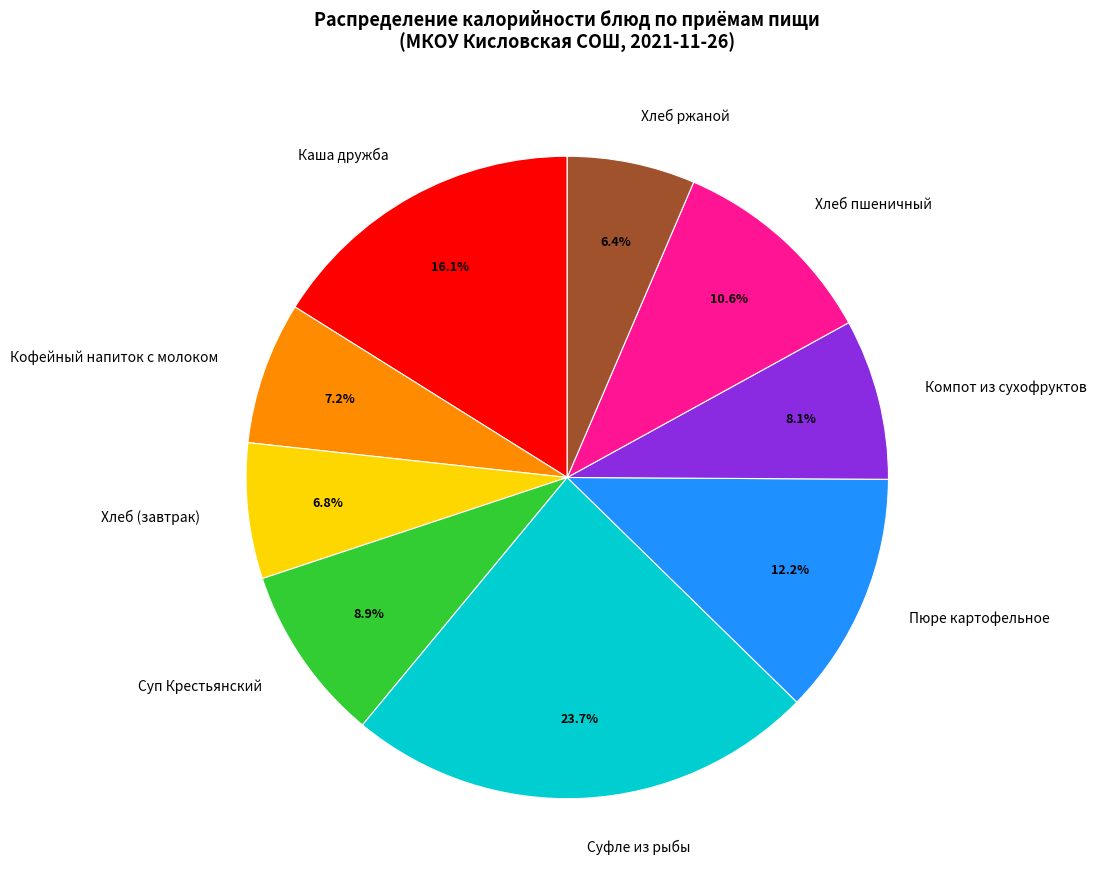

Is the sum of Хлеб (завтрак) and Суп Крестьянский greater than half?

No